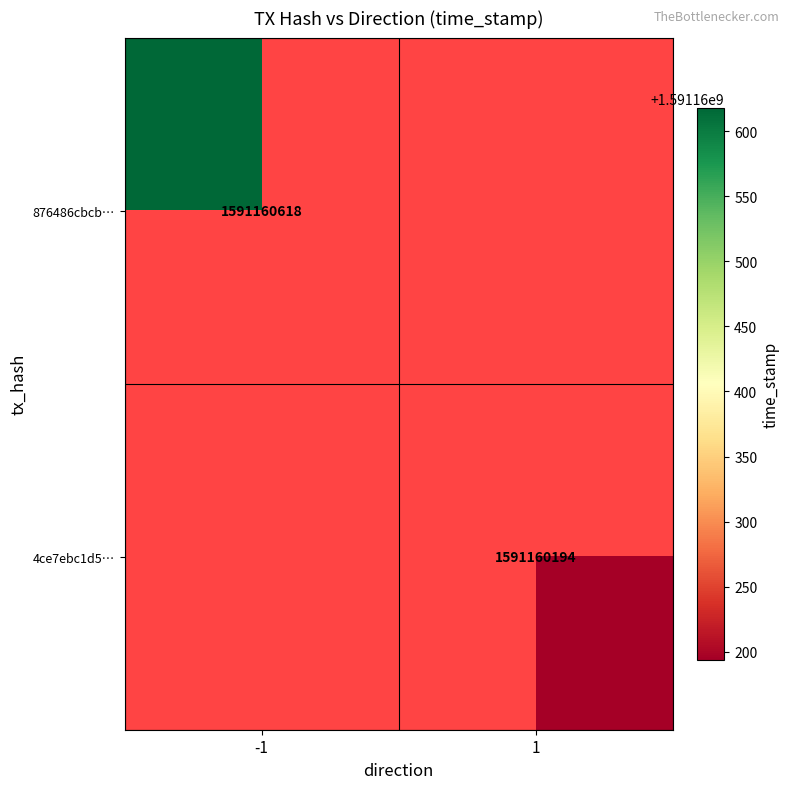

What is the difference between the maximum and minimum values in the 876486cbcb0022ca0fc1793763433202771bcba series?

1591160619